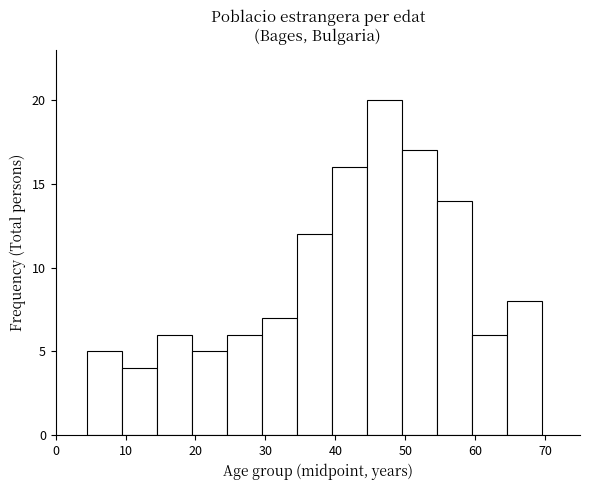

Reading left to right, transcribe this chart: for each bar, give the range it covers on the x-axis and its height. Neither the bar edges nor the heights are printed on the chart, so give them approximately, as read against the axes.

4.5 to 9.5: 5
9.5 to 14.5: 4
14.5 to 19.5: 6
19.5 to 24.5: 5
24.5 to 29.5: 6
29.5 to 34.5: 7
34.5 to 39.5: 12
39.5 to 44.5: 16
44.5 to 49.5: 20
49.5 to 54.5: 17
54.5 to 59.5: 14
59.5 to 64.5: 6
64.5 to 69.5: 8